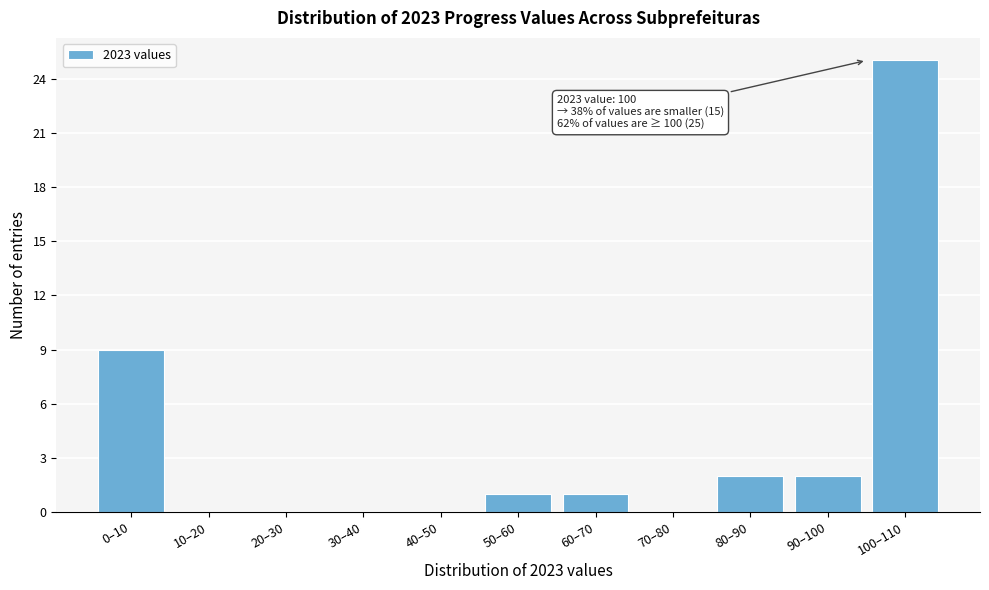

Reading left to right, transcribe all the data shown in this chart.

0–10=9	10–20=0	20–30=0	30–40=0	40–50=0	50–60=1	60–70=1	70–80=0	80–90=2	90–100=2	100–110=25